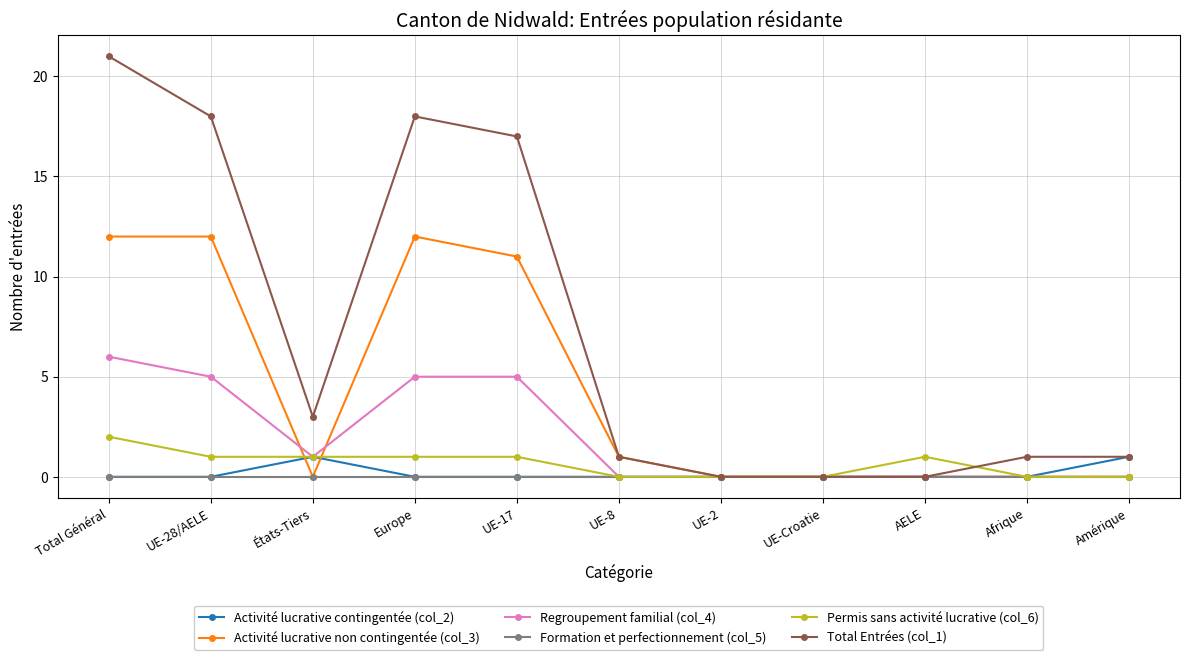

Reading right to left, what are all the values shown in this chart?

Activité lucrative contingentée (col_2): 1	0	0	0	0	0	0	0	1	0	0
Activité lucrative non contingentée (col_3): 0	0	0	0	0	1	11	12	0	12	12
Regroupement familial (col_4): 0	0	0	0	0	0	5	5	1	5	6
Formation et perfectionnement (col_5): 0	0	0	0	0	0	0	0	0	0	0
Permis sans activité lucrative (col_6): 0	0	1	0	0	0	1	1	1	1	2
Total Entrées (col_1): 1	1	0	0	0	1	17	18	3	18	21